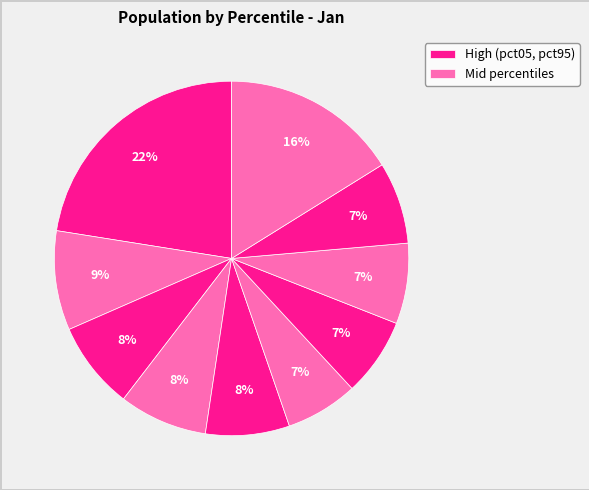

How many slices are in this pie chart?

10